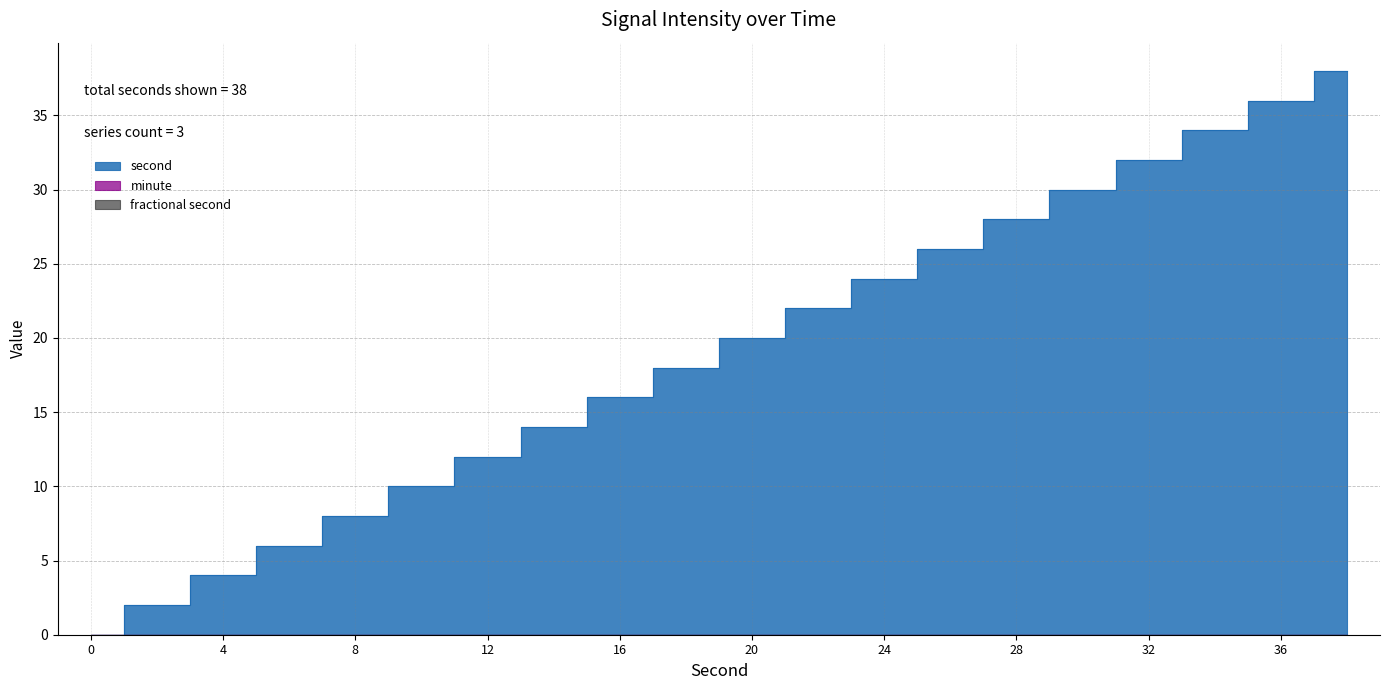

At 2, list the series in order from largest to smallest.

second, minute, fractional second